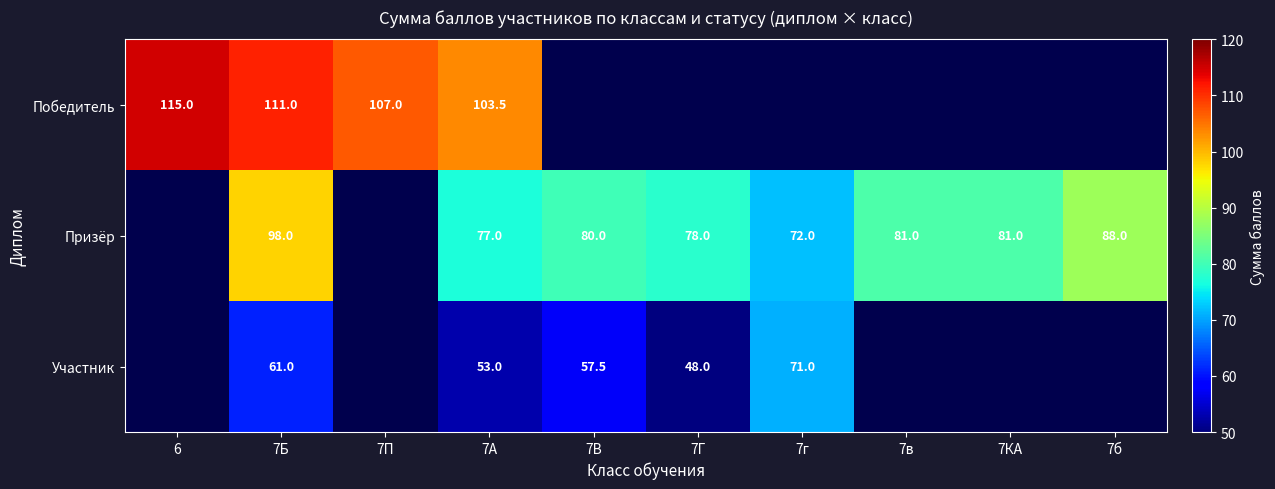

At how many categories does at least one series exceed 90?

4